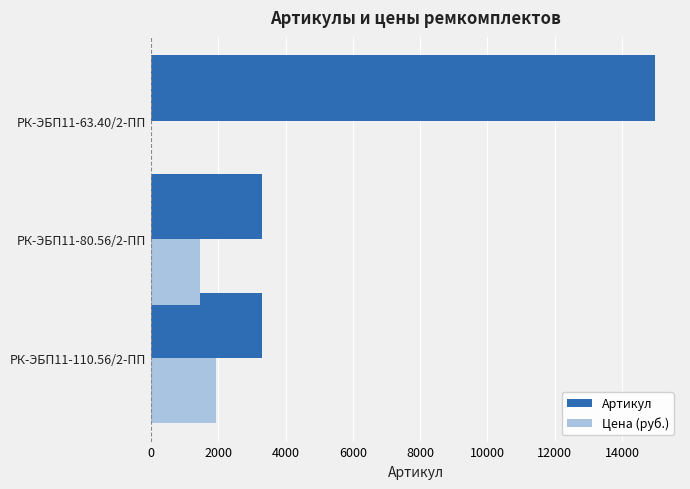

Which category has the highest value across all series?

РК-ЭБП11-63.40/2-ПП